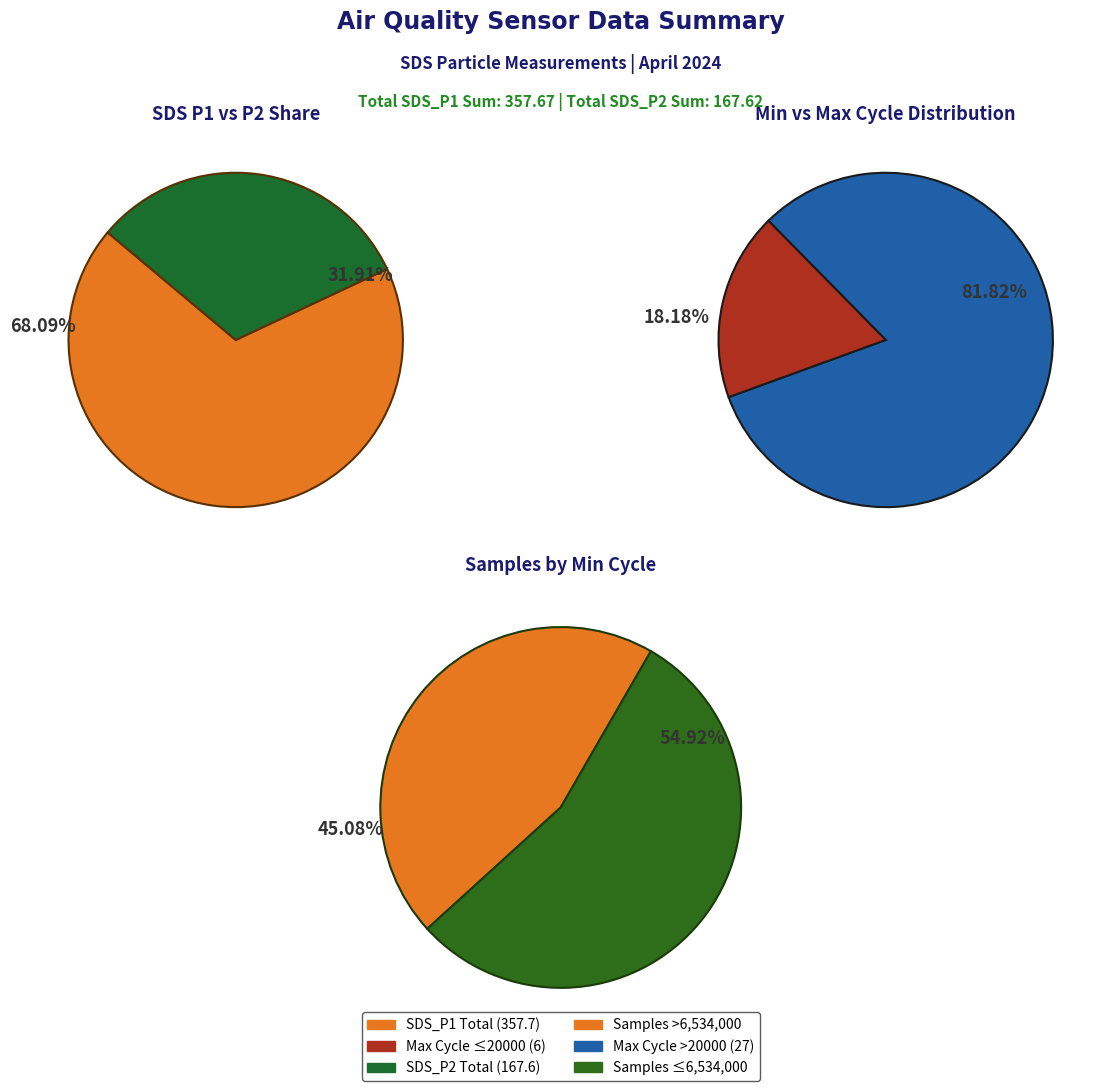

Does 18 account for over 50% of the chart?

No